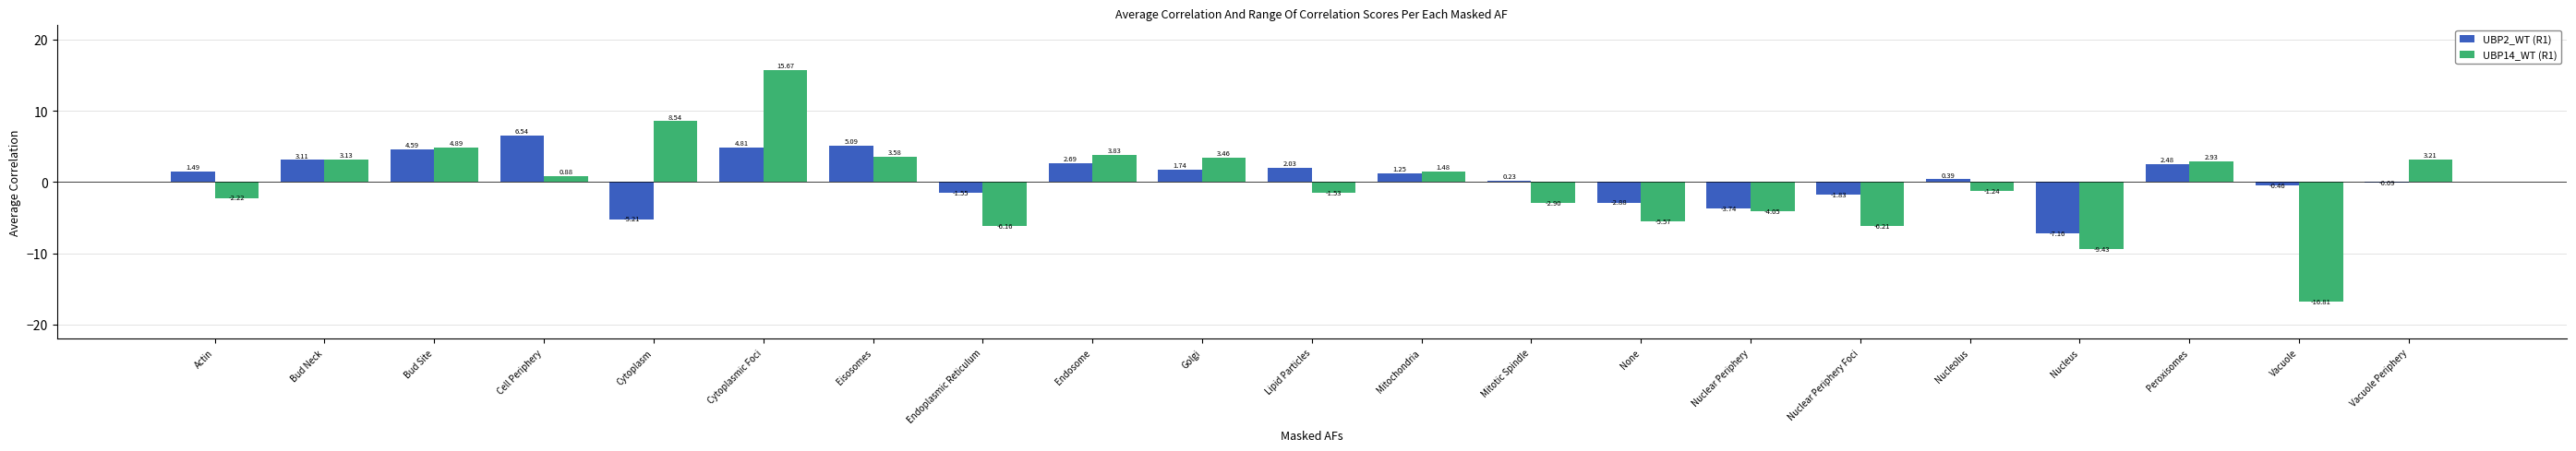

What is the total value across all series at Nucleolus?

-0.8